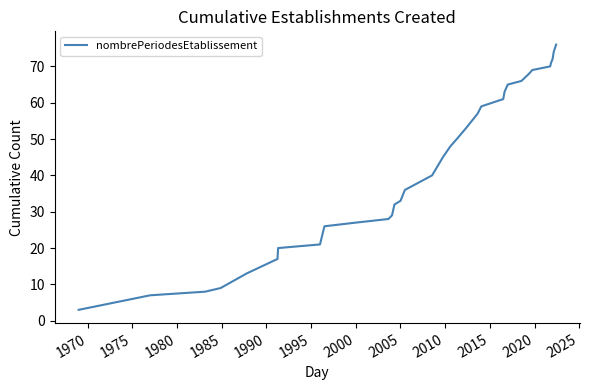

What is the smallest value displayed?

3